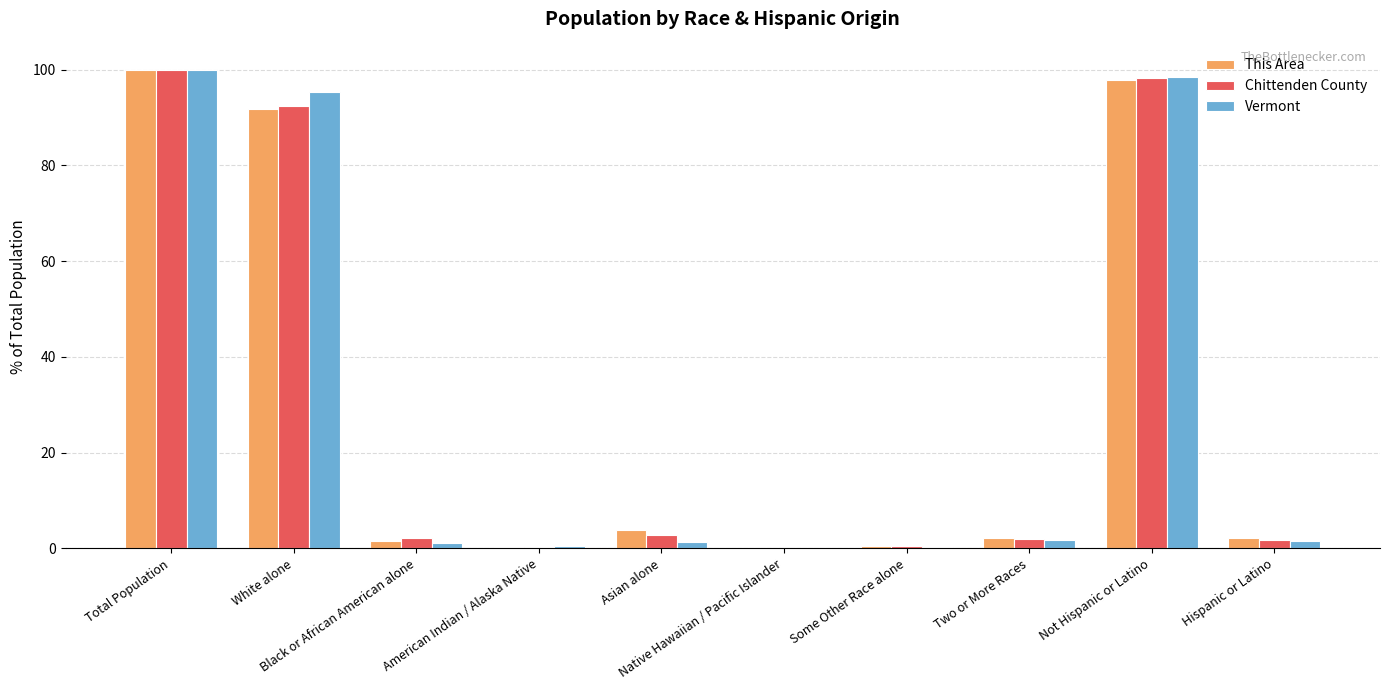

Is the value of Chittenden County at White alone greater than the value of This Area at Black or African American alone?

Yes